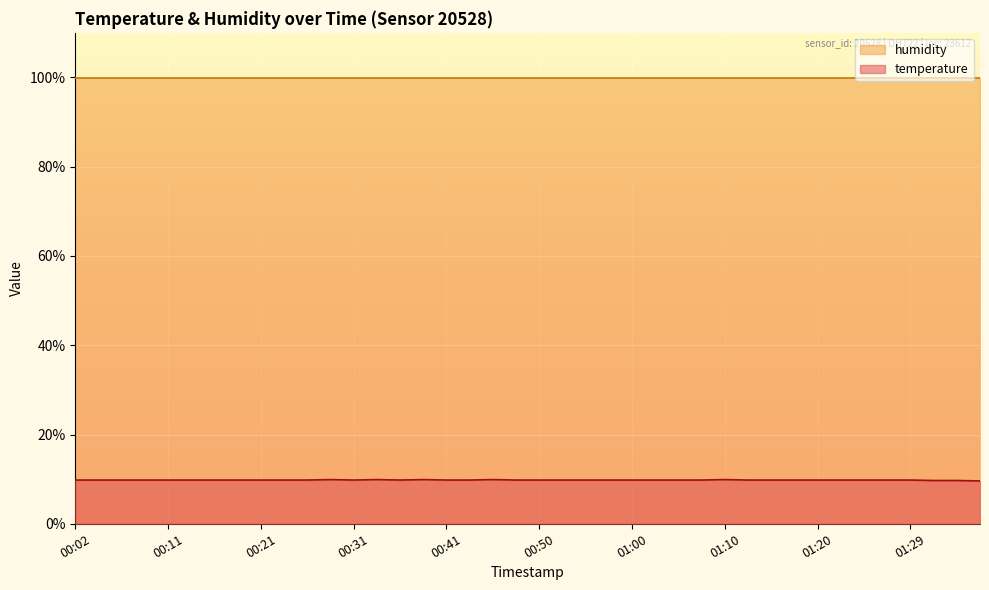

Does the chart display data point markers on the line(s)?

No